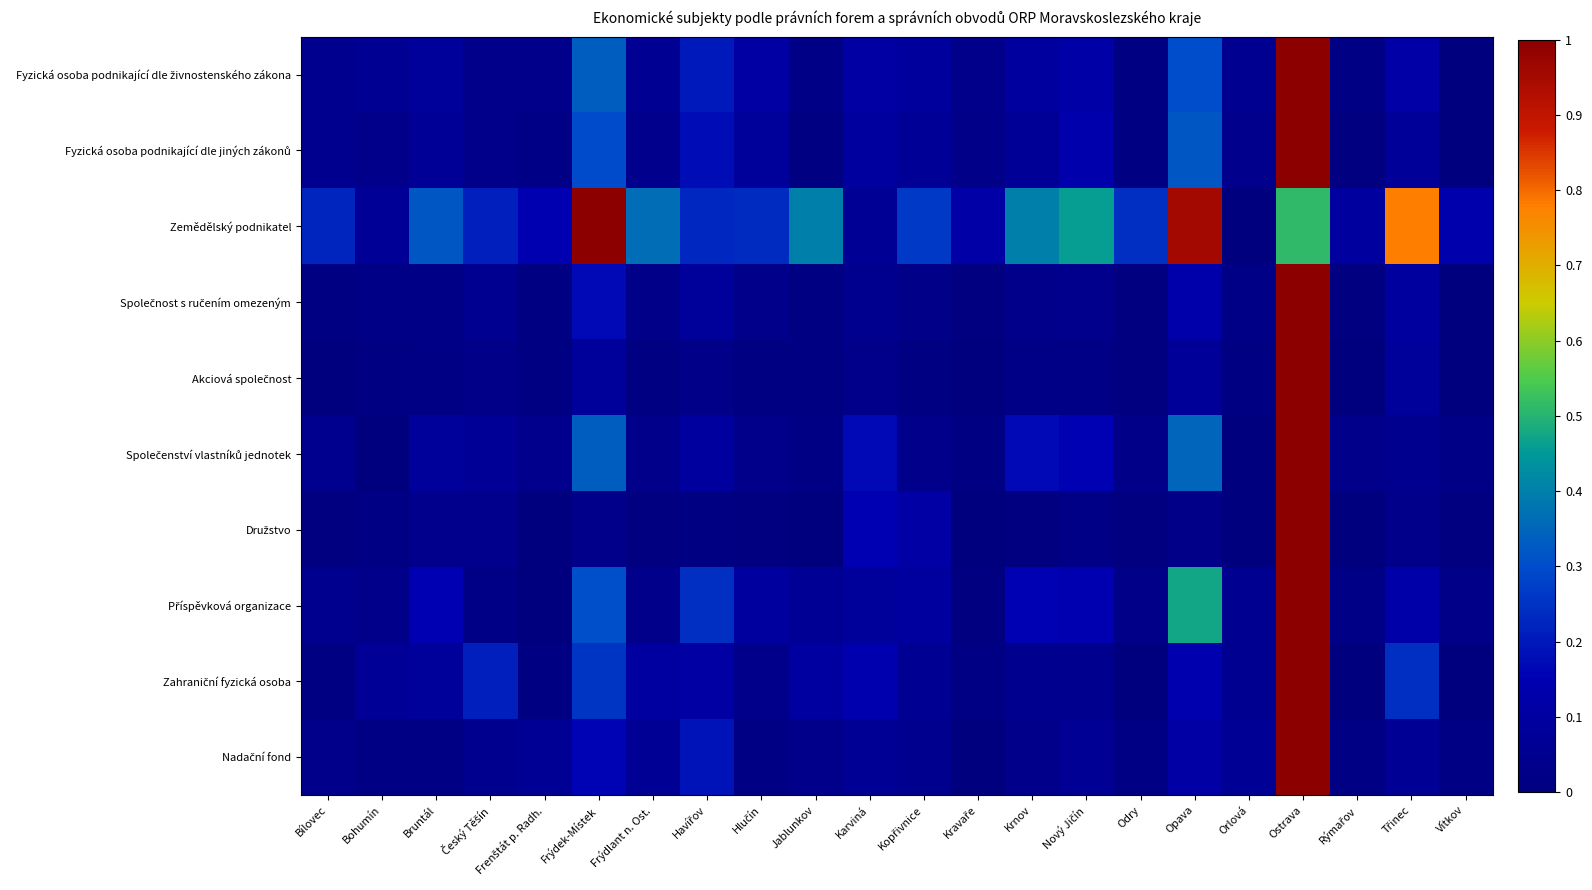

Rank the series at Vítkov from lowest to highest value.

Fyzická osoba podnikající dle živnostenského zákona, Fyzická osoba podnikající dle jiných zákonů, Společnost s ručením omezeným, Zahraniční fyzická osoba, Akciová společnost, Družstvo, Nadační fond, Společenství vlastníků jednotek, Příspěvková organizace, Zemědělský podnikatel